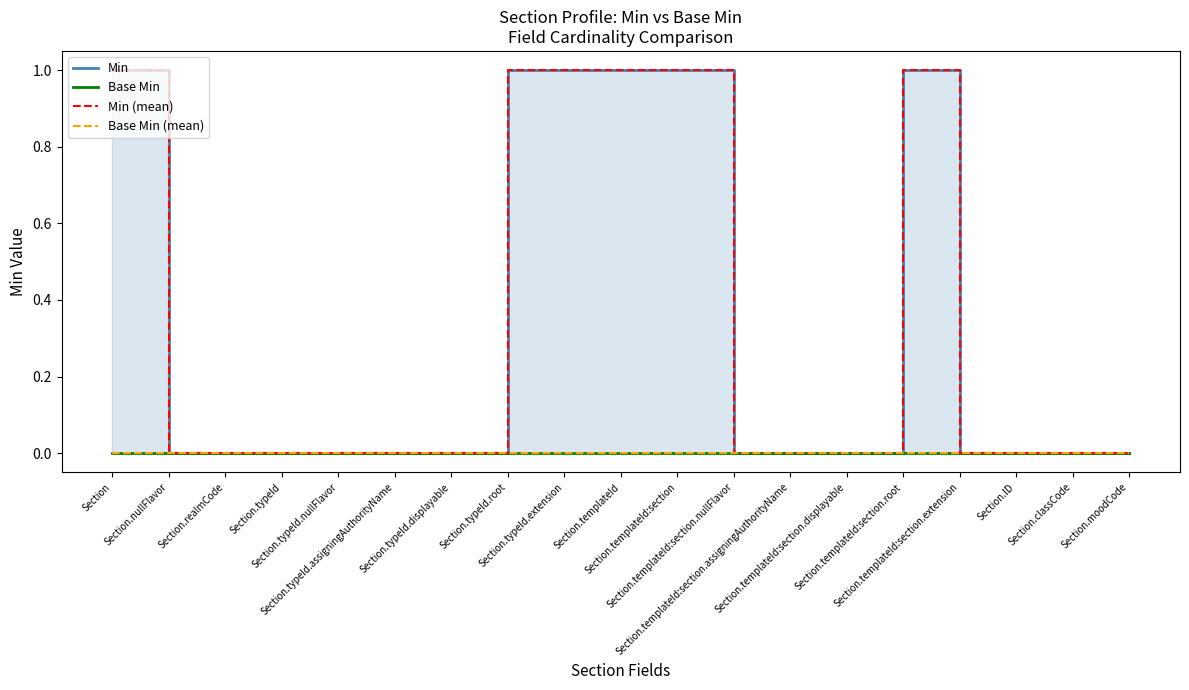

What is the label of the 7th point from the left?

Section.typeId.displayable